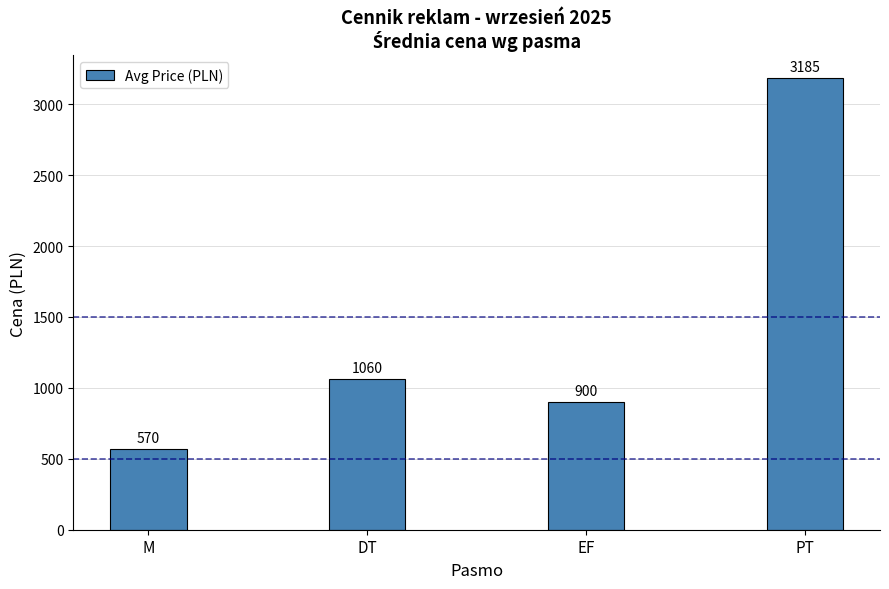

Which category has the lowest value across all series?

M